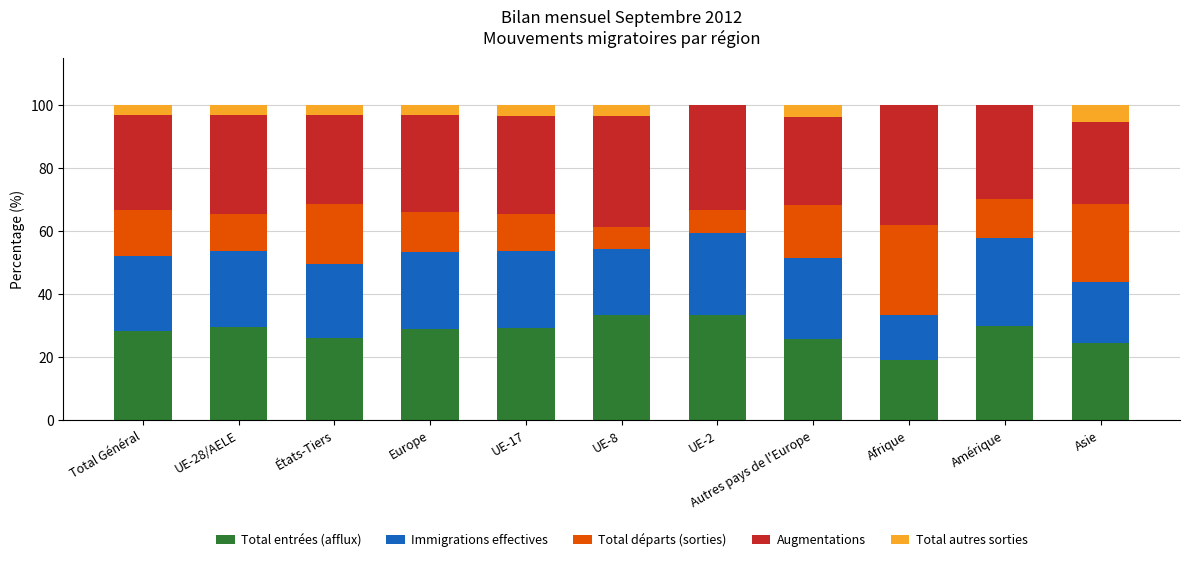

What is the total value across all series at Amérique?

100.0